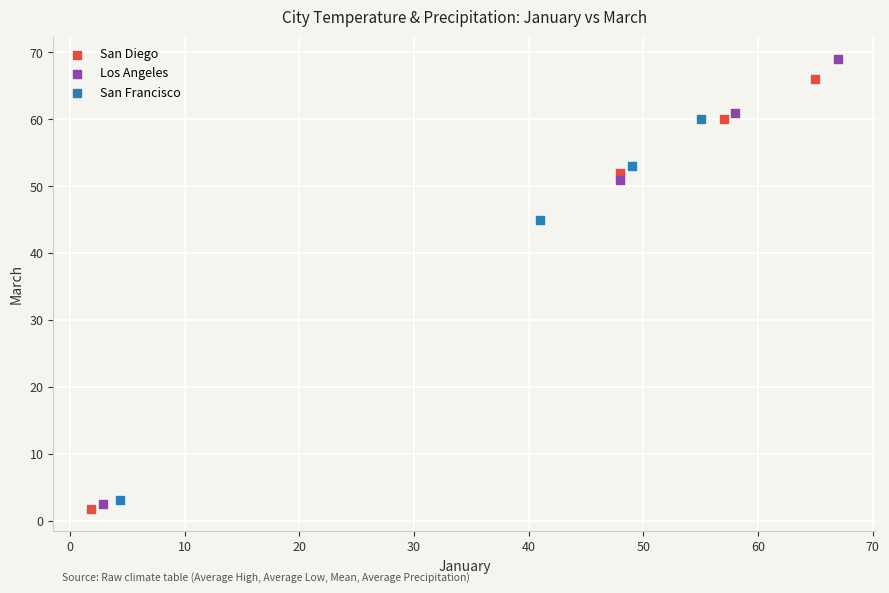

Which series has the widest spread of Y values?

Los Angeles